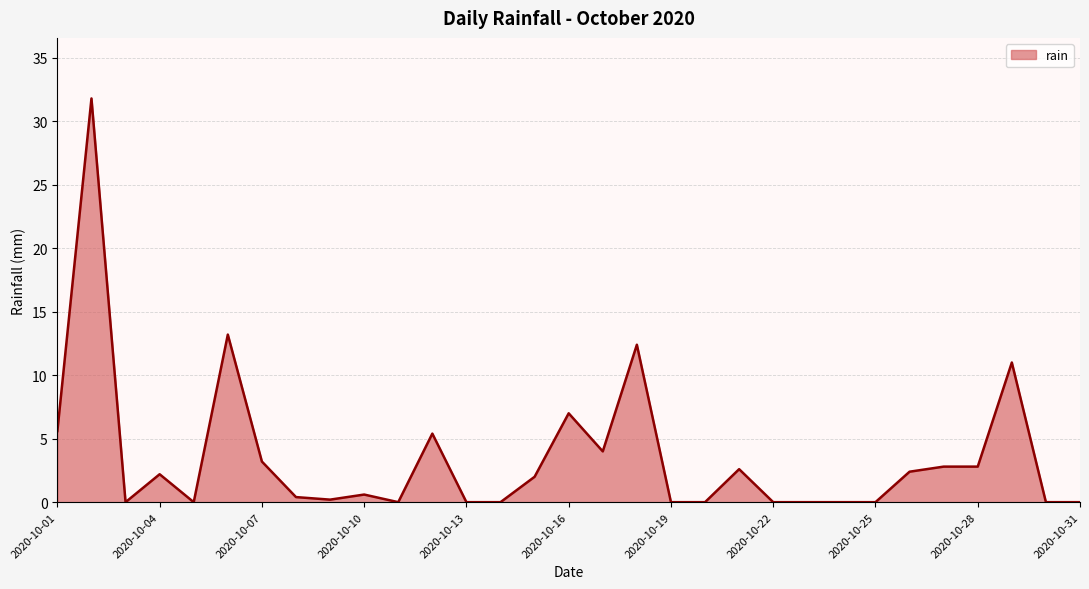

What is the difference between the maximum and minimum values?

31.8